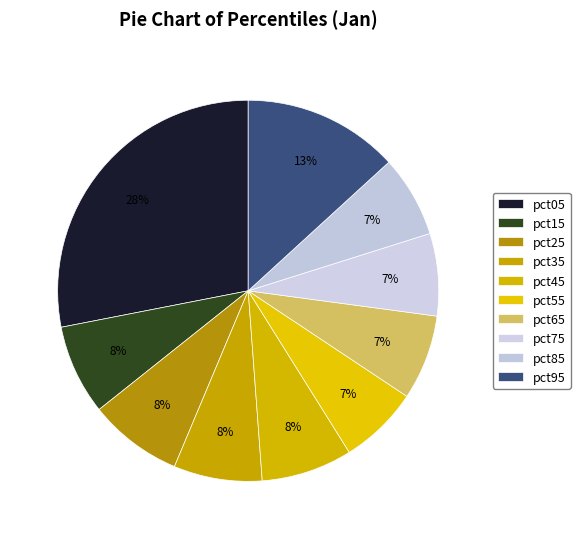

Is there any slice that represents more than half of the pie?

No